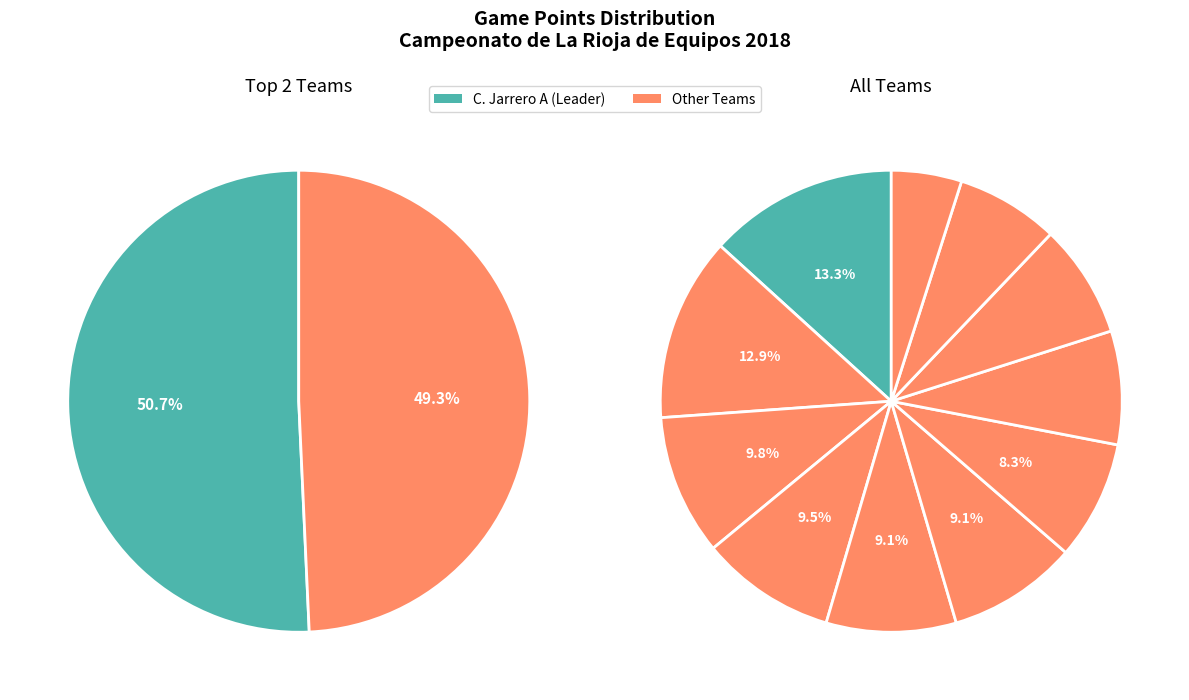

Combined, do C.A. Calahorrano D and Circulo de Ajedrez account for over 50%?

No